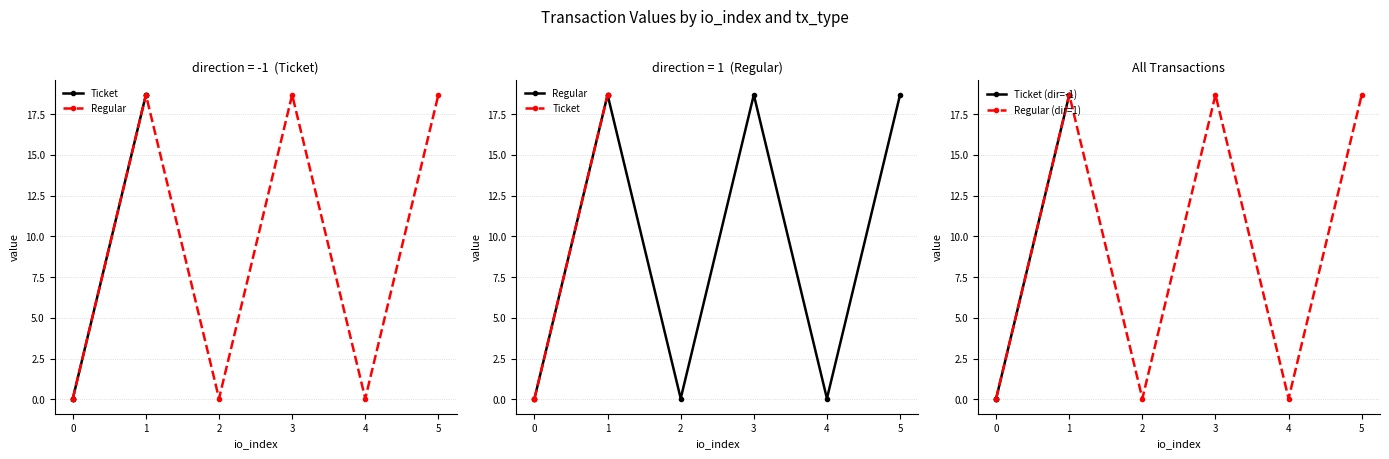

How many values in the Ticket (dir=-1) series are below 18?

3